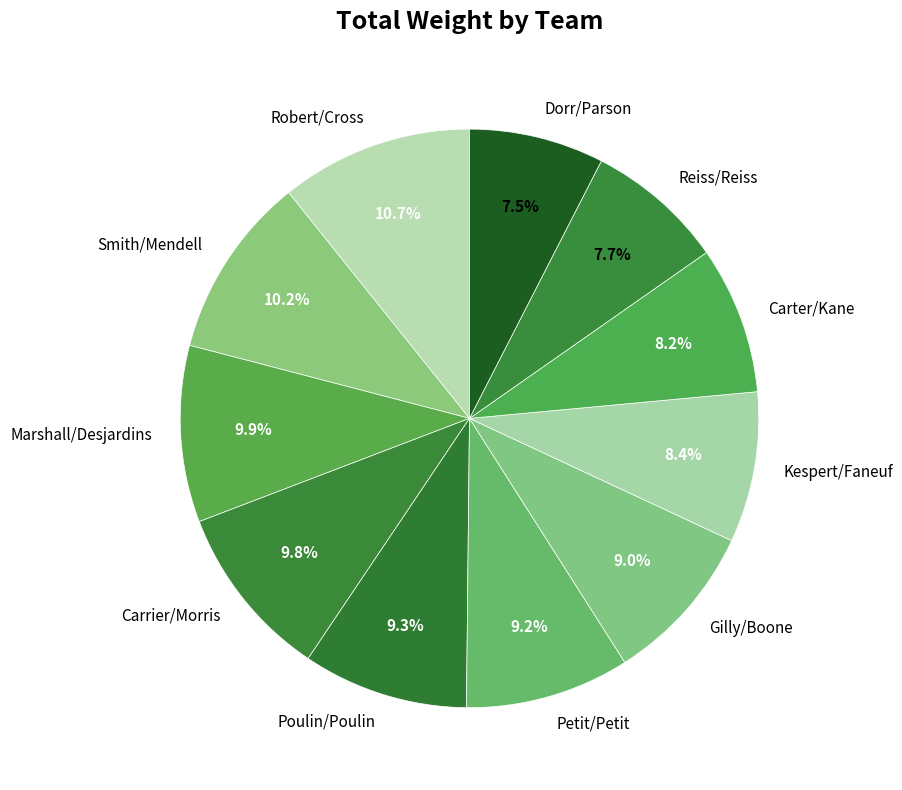

Between Poulin/Poulin and Reiss/Reiss, which is larger?

Poulin/Poulin